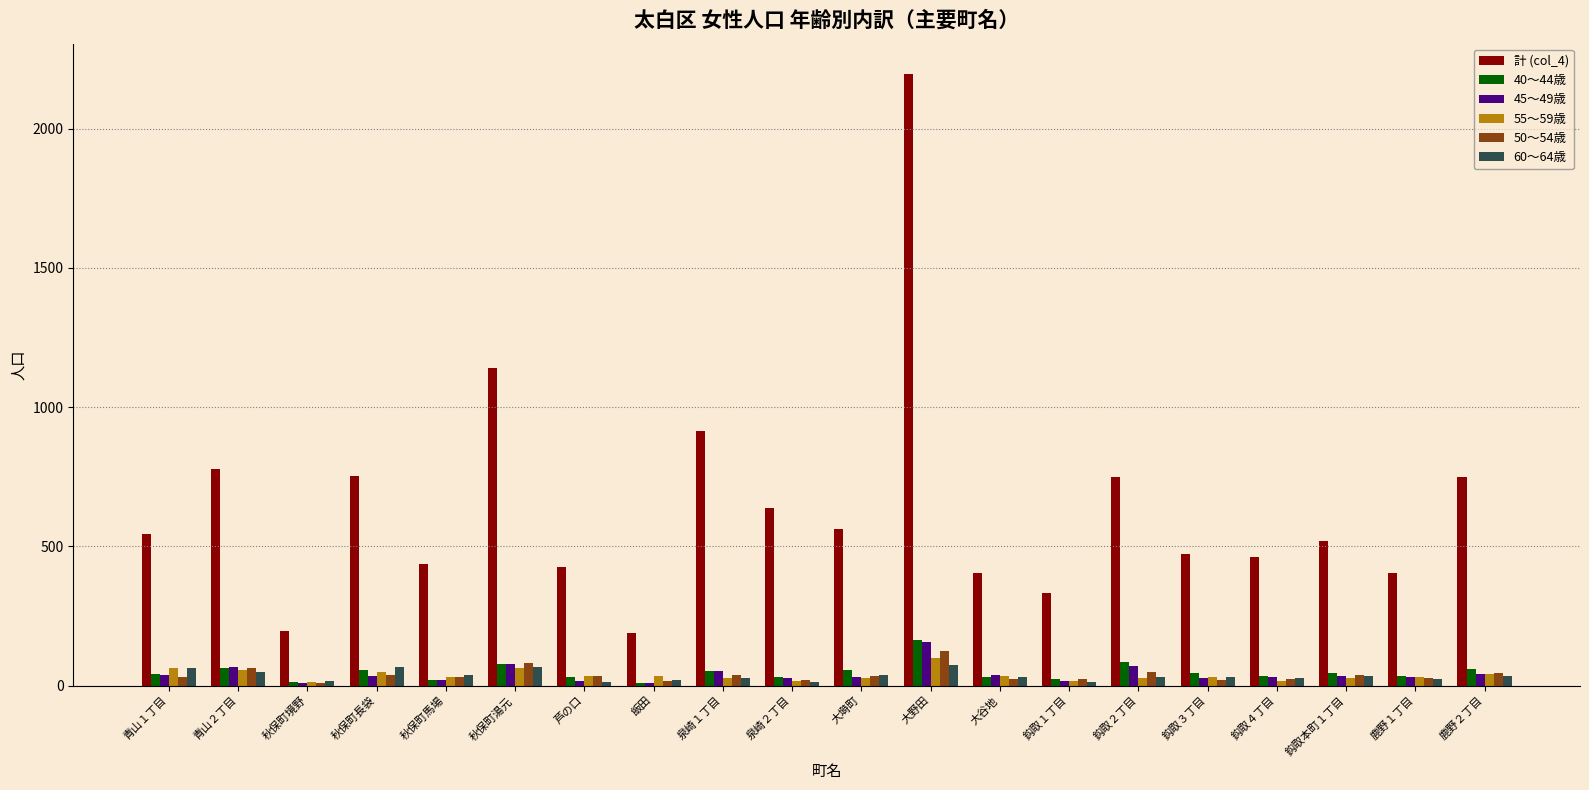

What position from the right is 大塒町?

10